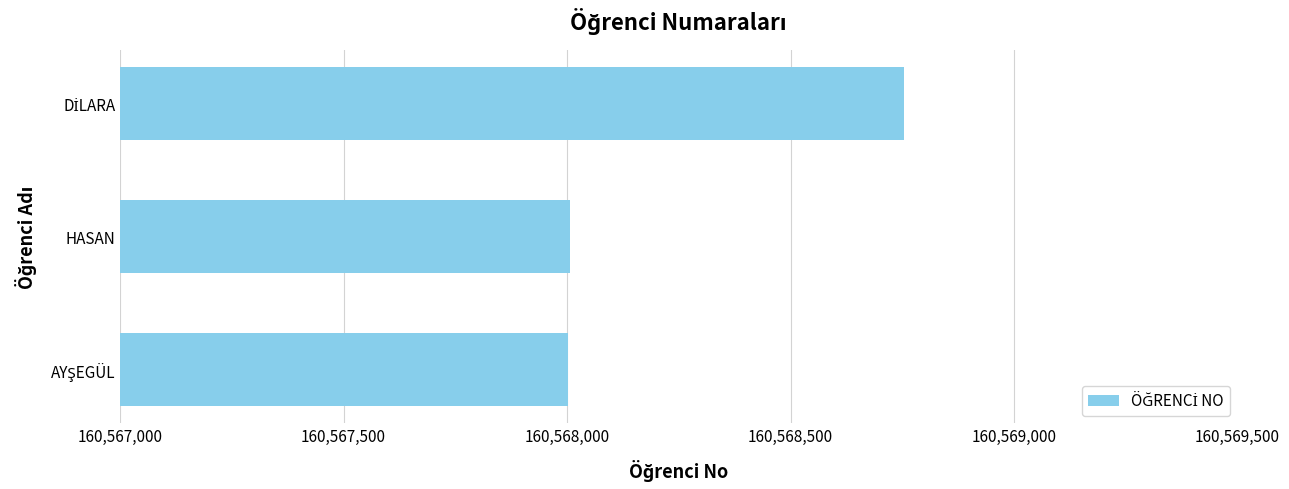

What is the difference between the second highest and minimum values?

4